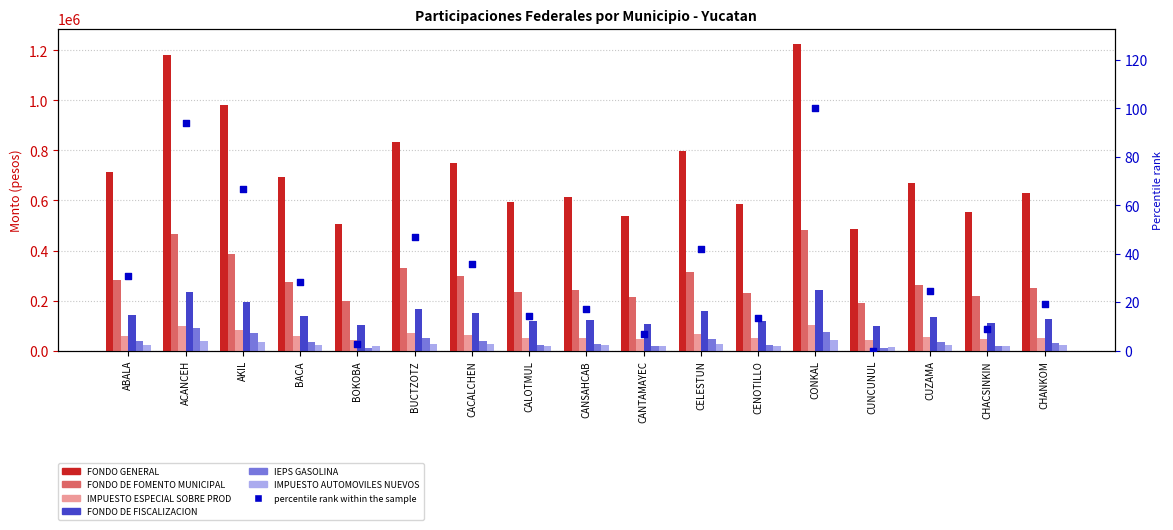

At which category is the sum across all series the highest?

CONKAL